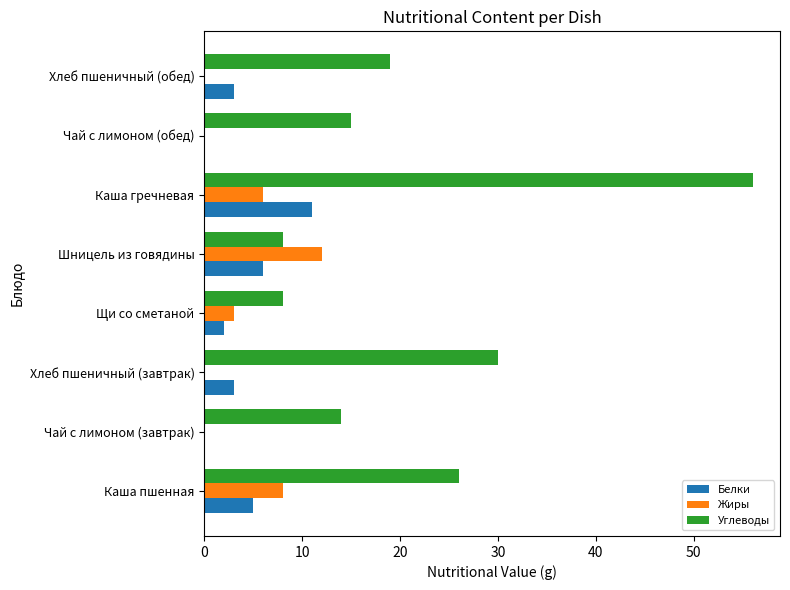

At which category is the sum across all series the highest?

Каша гречневая